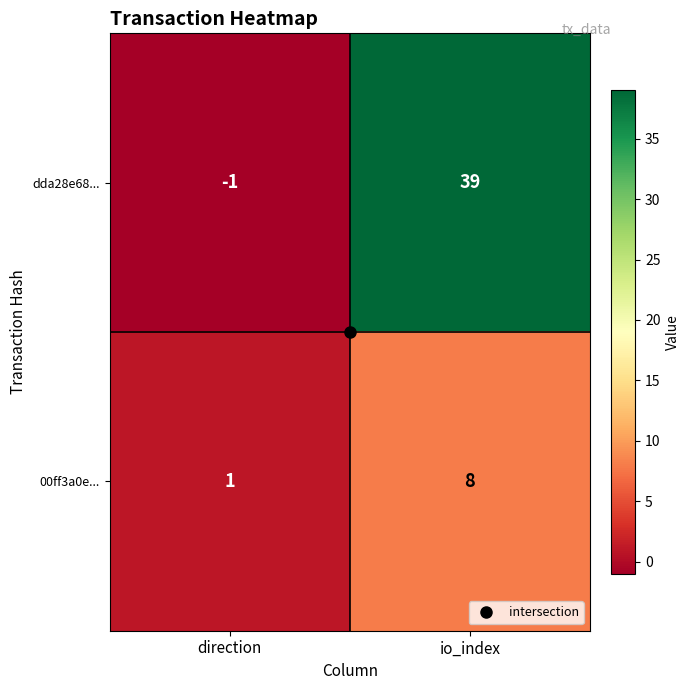

Which series has the largest total across all categories?

dda28e68...